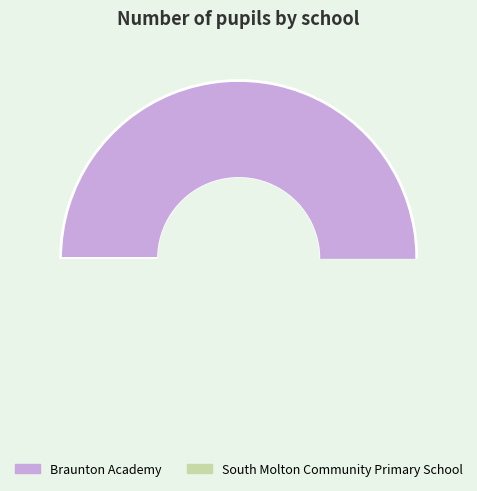

To the nearest percent, what is the combined percentage of Braunton Academy and South Molton Community Primary School?

100%